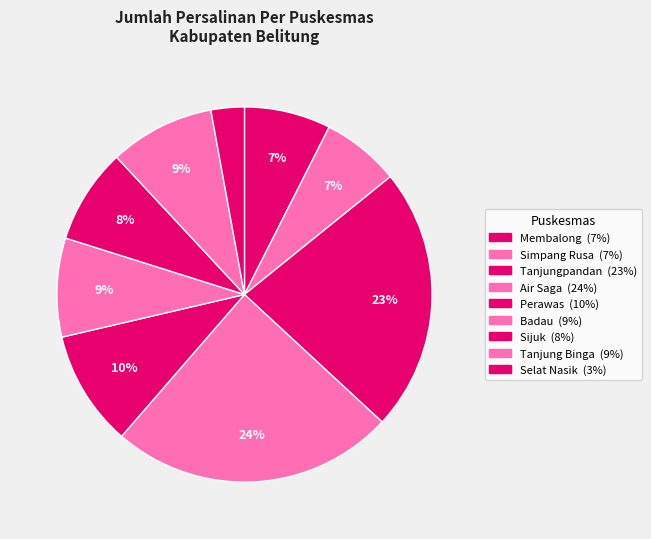

How much of the chart is everything except Badau?

91.5%